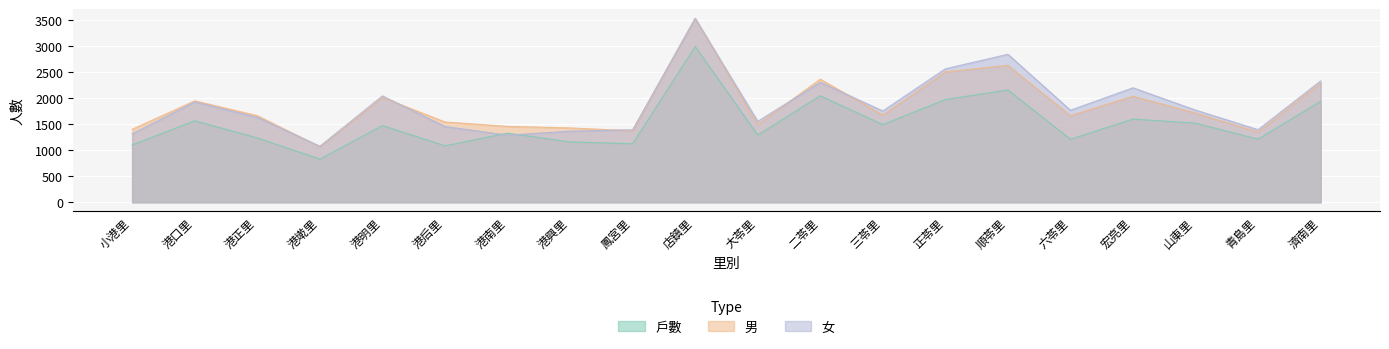

True or false: 男 has more than 2 points higher than both neighbors.

True